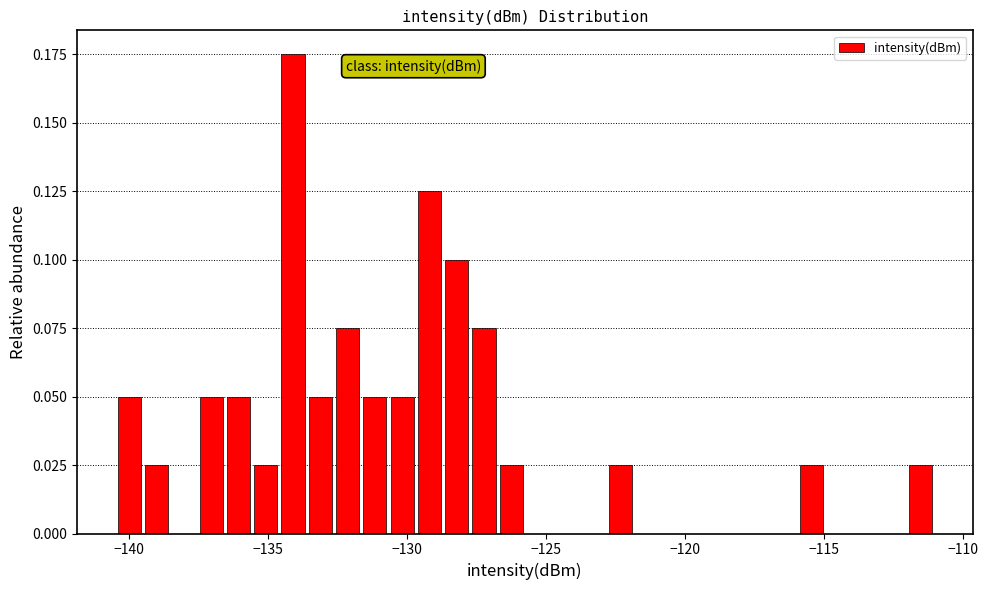

Around what value on the x-axis is the tallest bar? Give the approximate position of its centre, as read against the axis.

-134.0